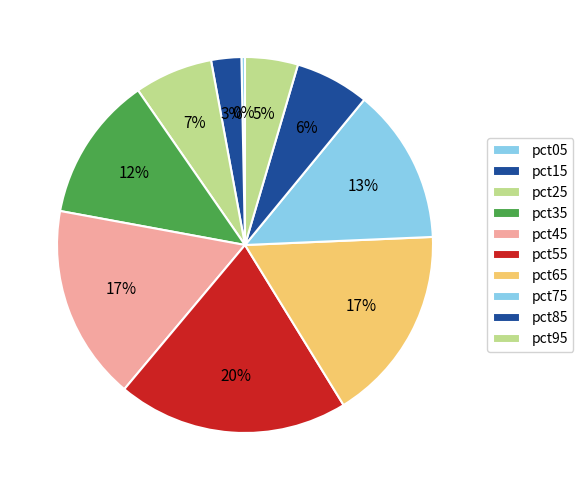

How many slices are in this pie chart?

10